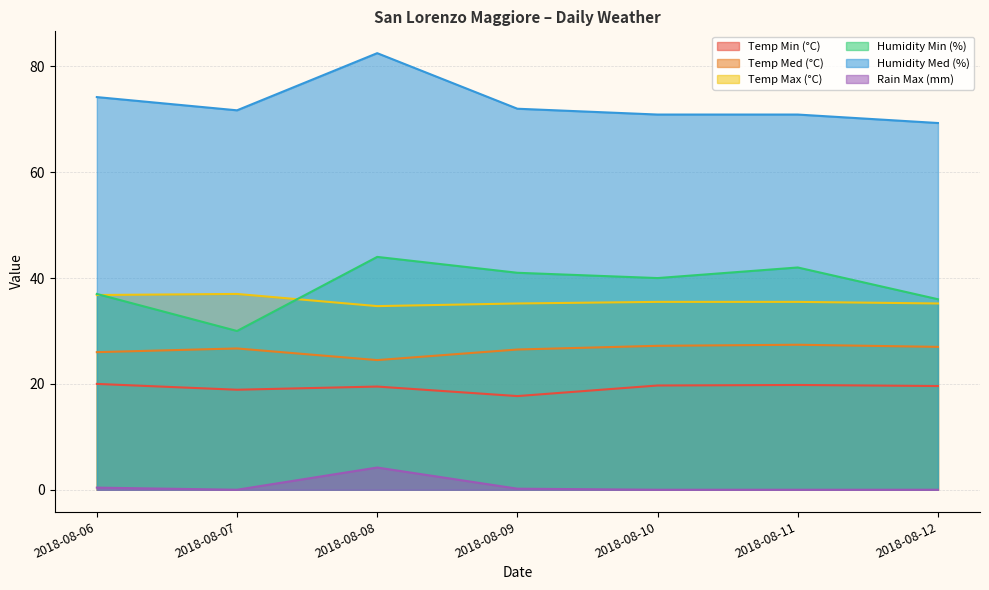

Reading right to left, transcribe all the data shown in this chart.

Temp Min (°C): 2018-08-12=19.6	2018-08-11=19.8	2018-08-10=19.7	2018-08-09=17.7	2018-08-08=19.5	2018-08-07=18.9	2018-08-06=20.0
Temp Med (°C): 2018-08-12=27.0	2018-08-11=27.4	2018-08-10=27.2	2018-08-09=26.5	2018-08-08=24.5	2018-08-07=26.7	2018-08-06=26.0
Temp Max (°C): 2018-08-12=35.2	2018-08-11=35.5	2018-08-10=35.5	2018-08-09=35.2	2018-08-08=34.7	2018-08-07=37.0	2018-08-06=36.8
Humidity Min (%): 2018-08-12=36.0	2018-08-11=42.0	2018-08-10=40.0	2018-08-09=41.0	2018-08-08=44.0	2018-08-07=30.0	2018-08-06=37.0
Humidity Med (%): 2018-08-12=69.3	2018-08-11=70.9	2018-08-10=70.9	2018-08-09=72.0	2018-08-08=82.5	2018-08-07=71.7	2018-08-06=74.2
Rain Max (mm): 2018-08-12=0.0	2018-08-11=0.0	2018-08-10=0.0	2018-08-09=0.2	2018-08-08=4.2	2018-08-07=0.0	2018-08-06=0.4